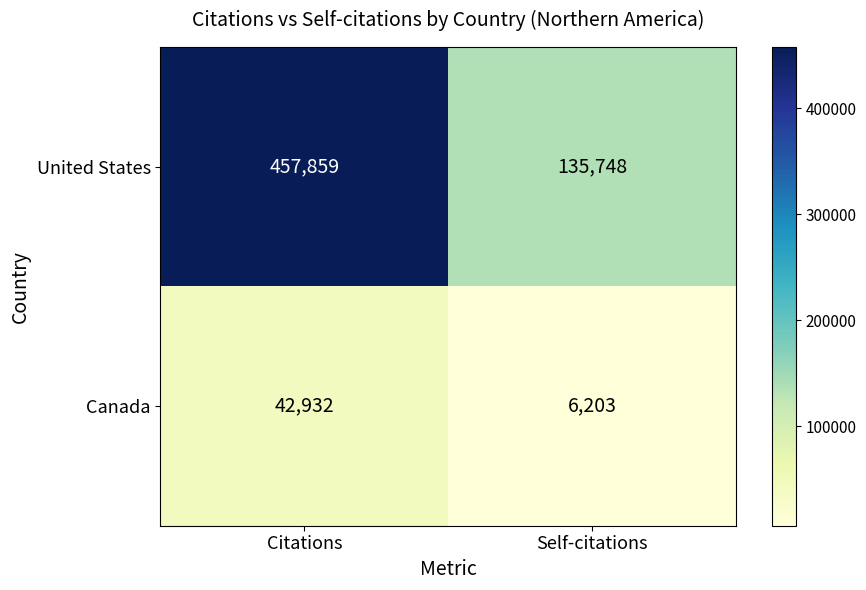

What is the average value of the Canada series?

24568